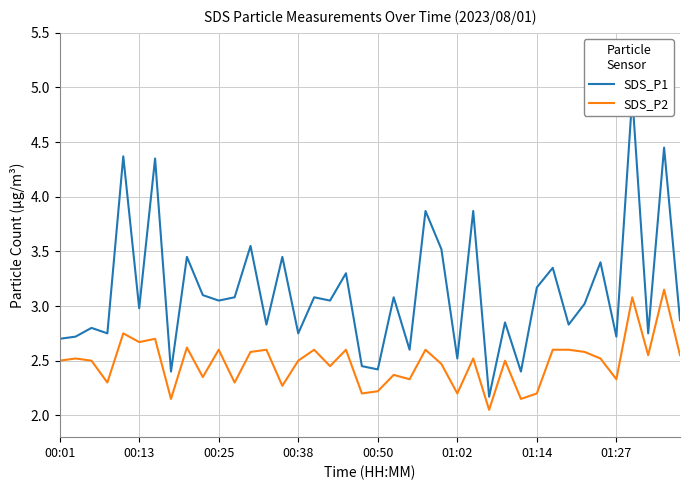

What are all the series names shown in the legend?

SDS_P1, SDS_P2